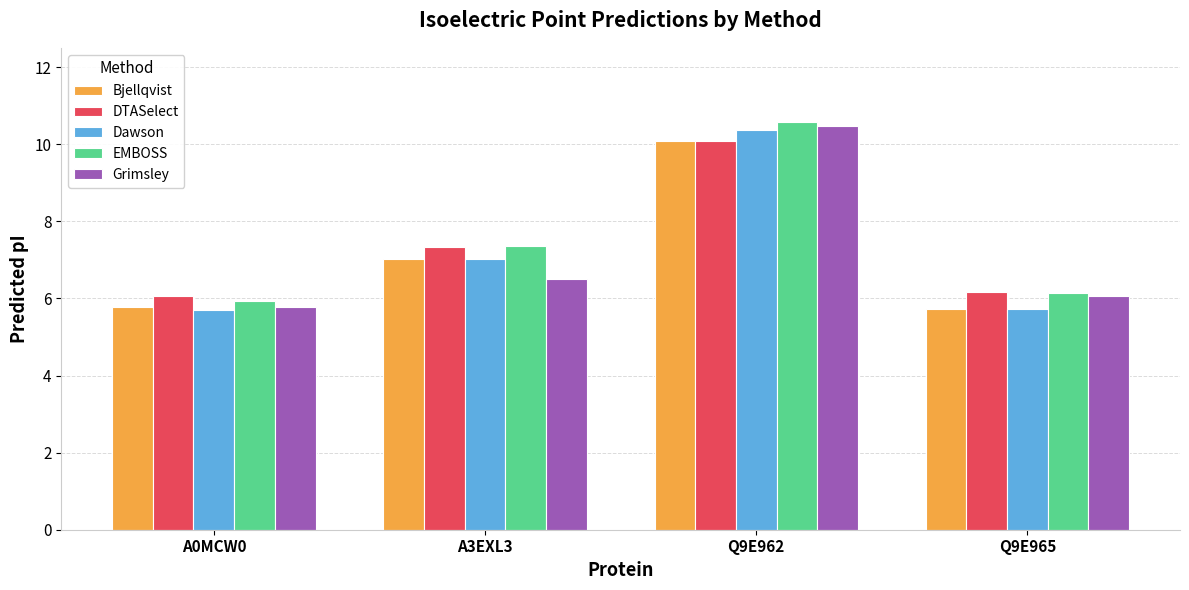

The Bjellqvist series shows 16.3 at Q9E962. True or false?

False